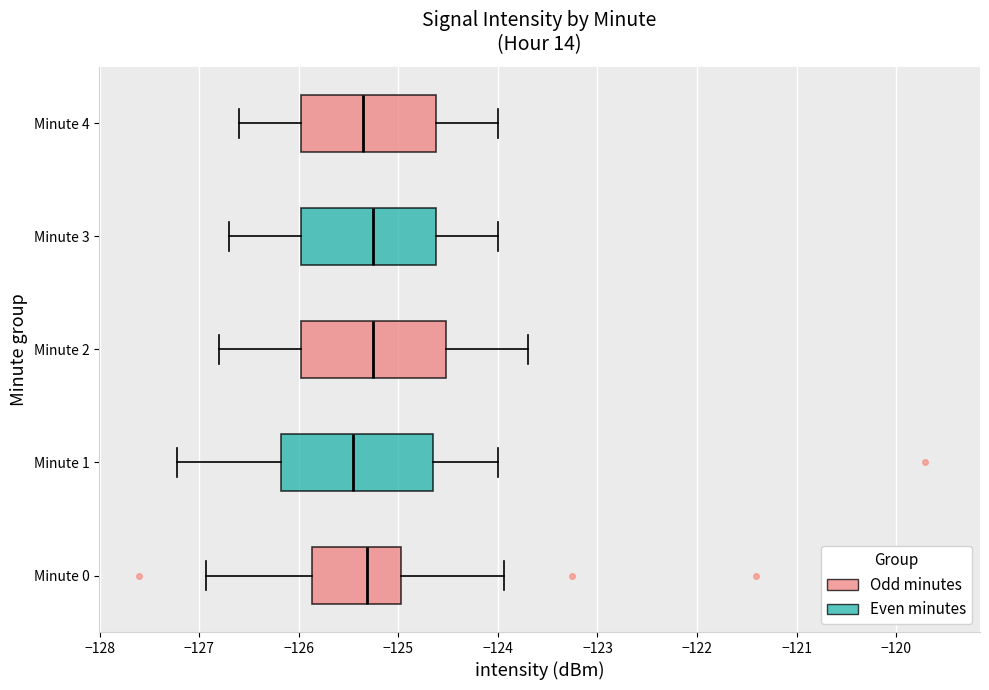

Reading bottom to top, transcribe this box plot: for each box, give where its median line is, the range the box spans, and where its two whiskers end, as read against the x-axis. The values are not printed on the chart, so give them approximately, as read against the axis.

Minute 0: median -125.3, box -125.9 to -125.0, whiskers -126.9 to -123.9
Minute 1: median -125.4, box -126.2 to -124.7, whiskers -127.2 to -124.0
Minute 2: median -125.2, box -126.0 to -124.5, whiskers -126.8 to -123.7
Minute 3: median -125.2, box -126.0 to -124.6, whiskers -126.7 to -124.0
Minute 4: median -125.3, box -126.0 to -124.6, whiskers -126.6 to -124.0